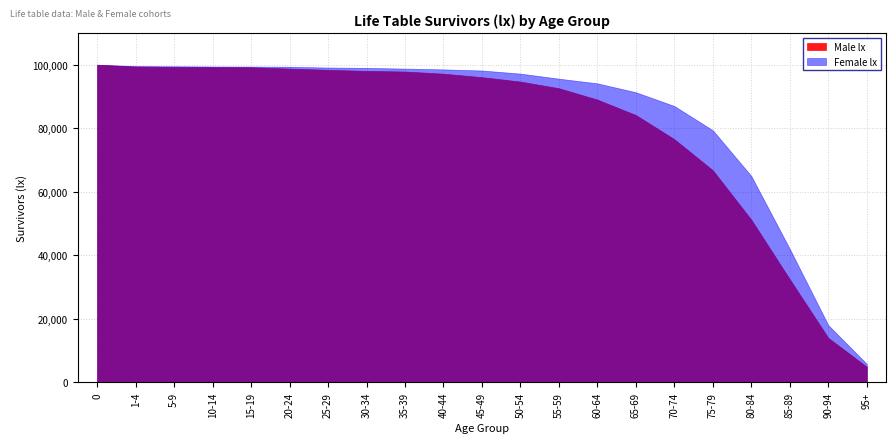

Reading left to right, extract all data points from this chart.

Male lx: 100000	99427	99289	99222	99190	98772	98387	98043	97845	97171	96069	94682	92585	89005	84138	76541	66746	51184	32436	13992	4900
Female lx: 100000	99555	99516	99434	99397	99361	99106	99004	98773	98530	98178	97194	95602	94127	91330	86994	79340	64956	42005	18013	5821